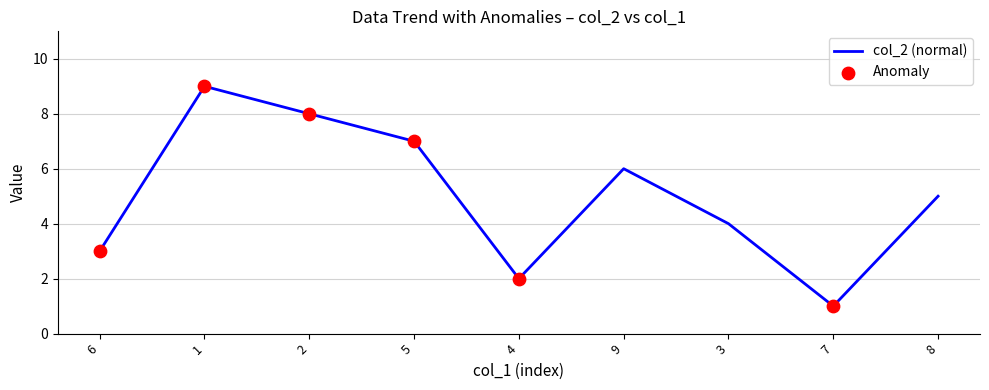

The chart shows a value of 2 at 4. True or false?

True